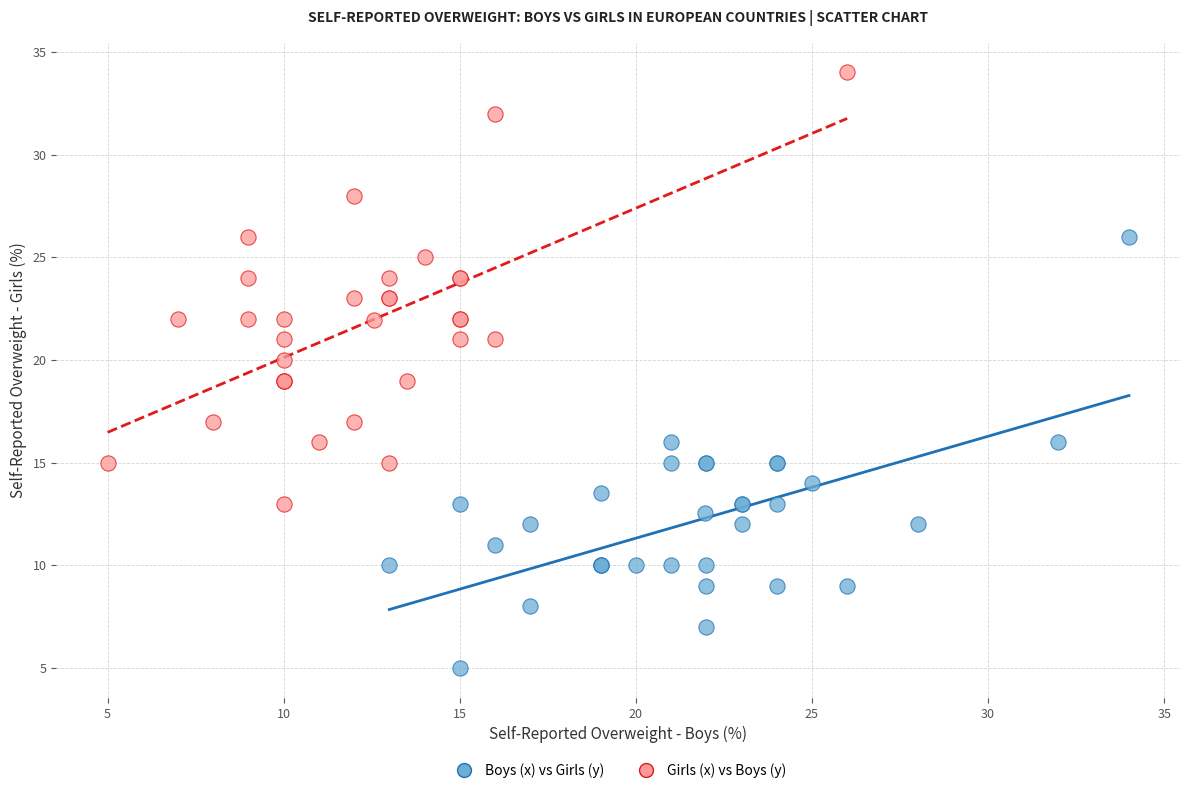

Which series contains the lowest Y value?

Boys (x) vs Girls (y)